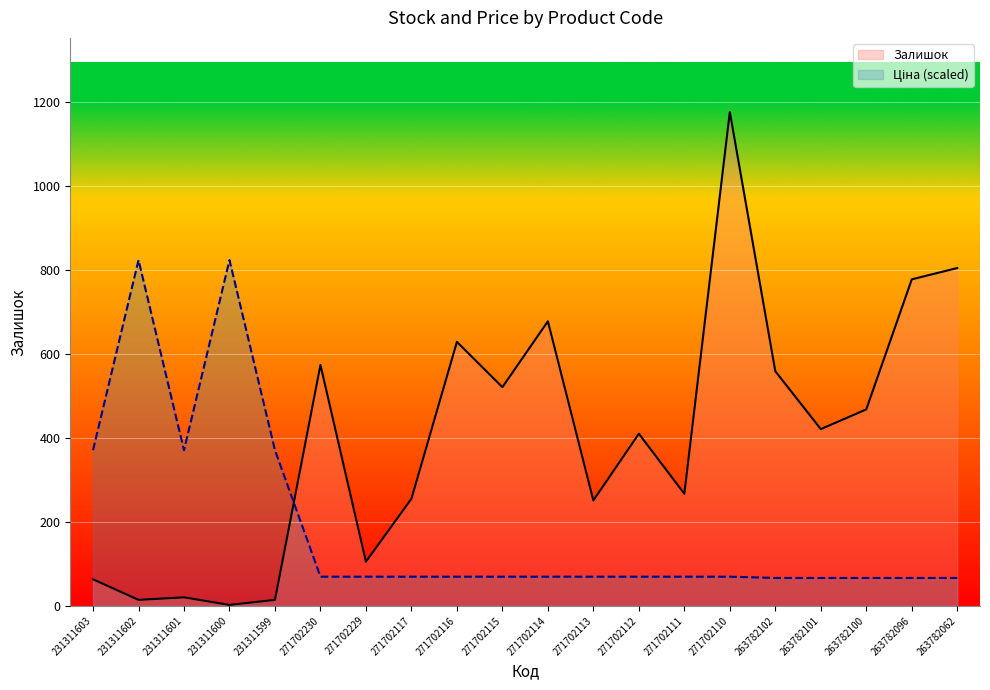

Which series changed the most between 271702112 and 271702110?

Залишок